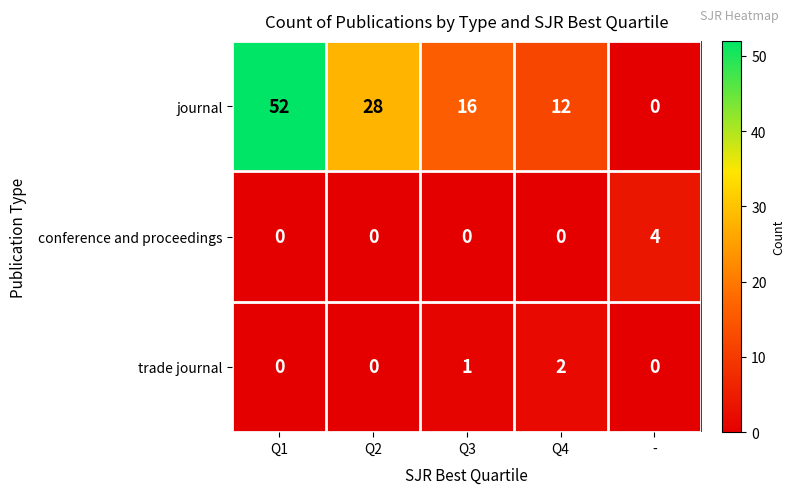

At how many categories does at least one series exceed 38?

1